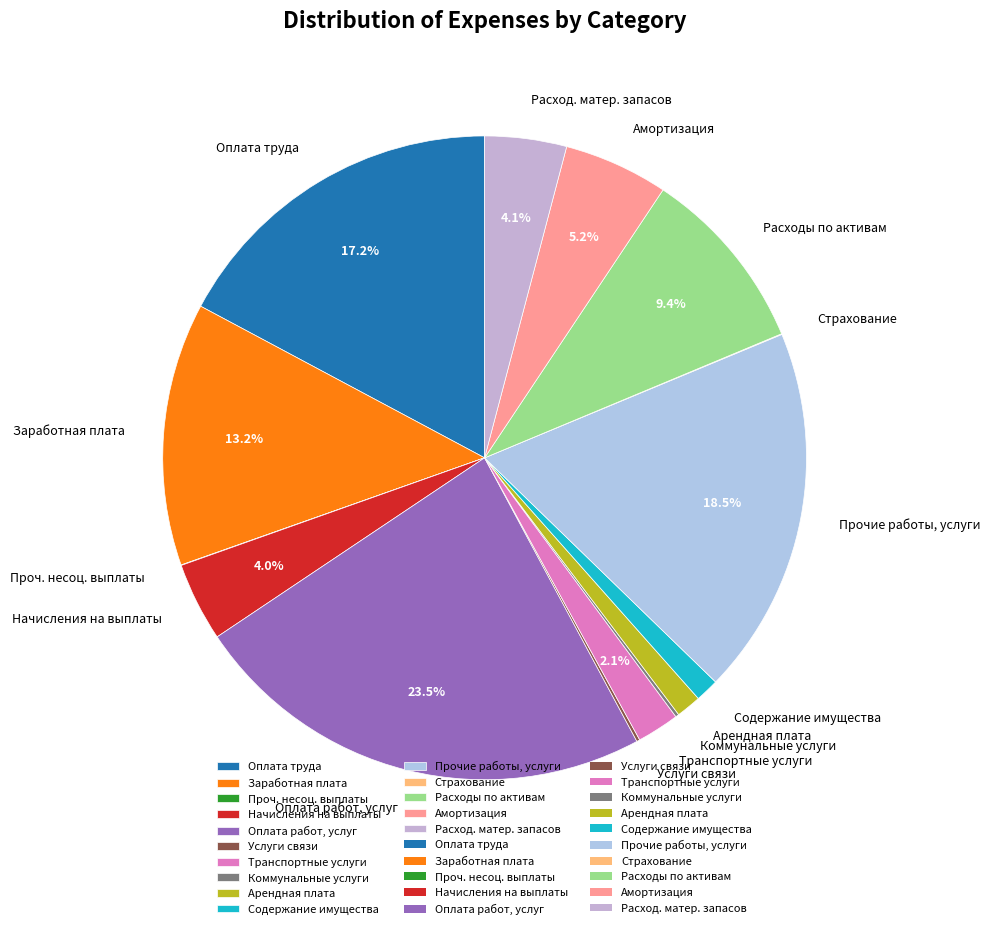

Is there a majority slice in this chart?

No